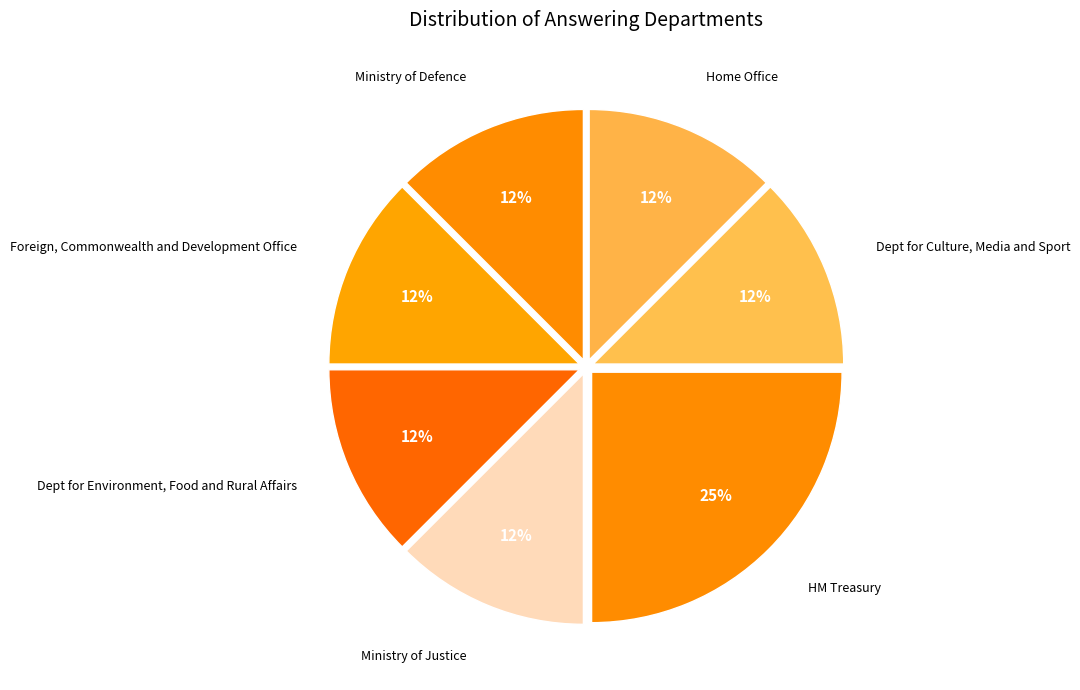

Count the number of slices in the pie.

7